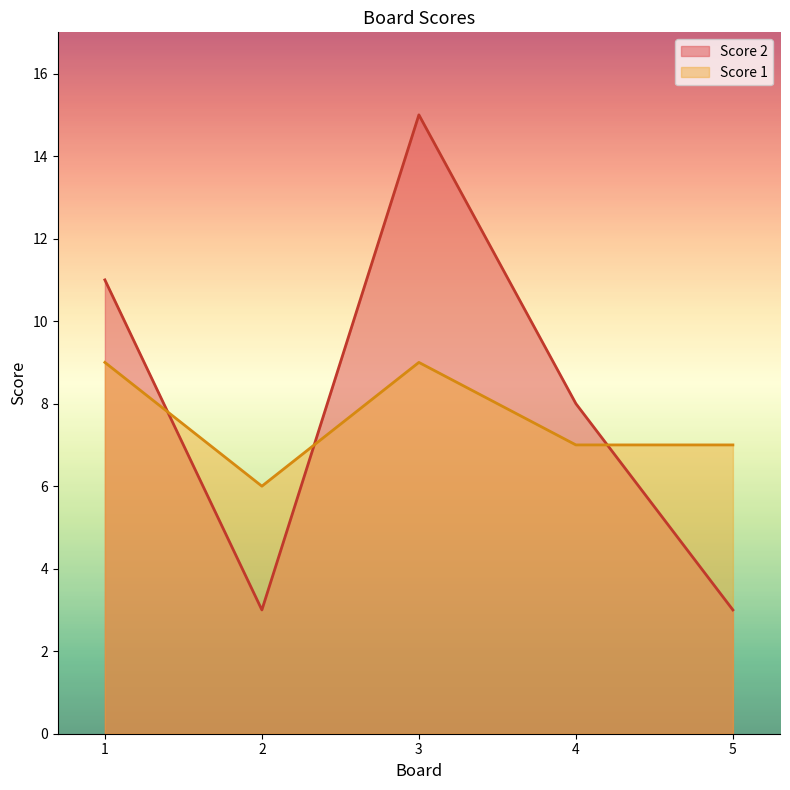

What are all the series names shown in the legend?

Score 2, Score 1